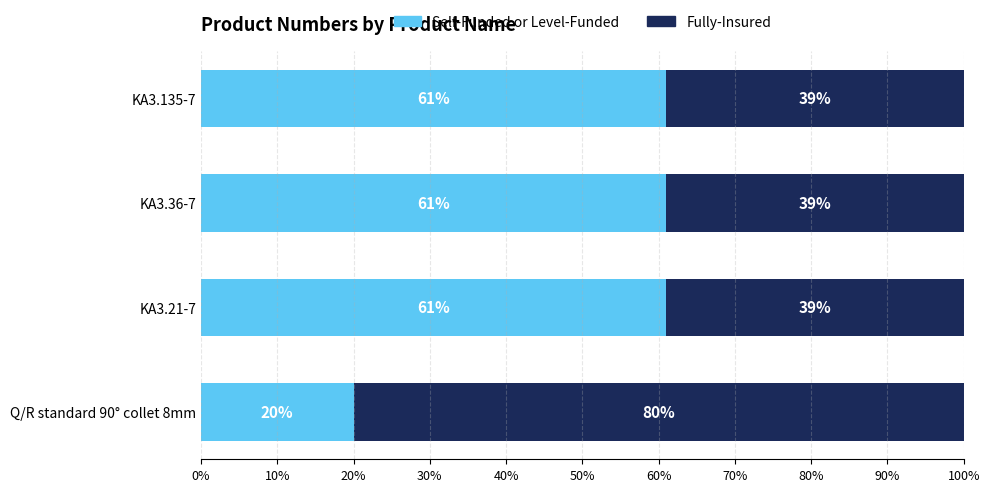

True or false: Self-Funded or Level-Funded has a value of 27 at KA3.21-7.

False